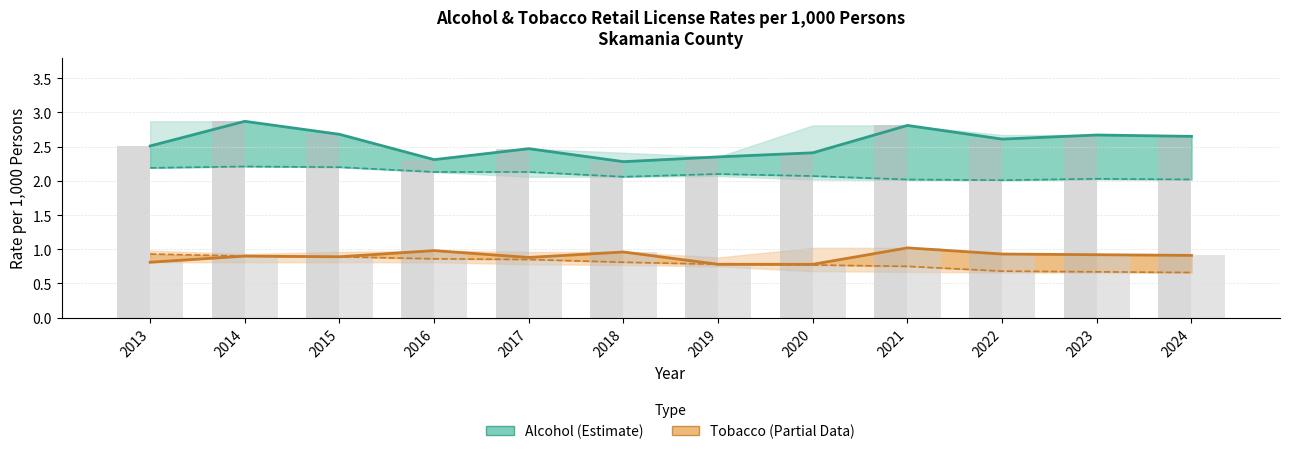

Which series has the largest total across all categories?

Alcohol County Rate